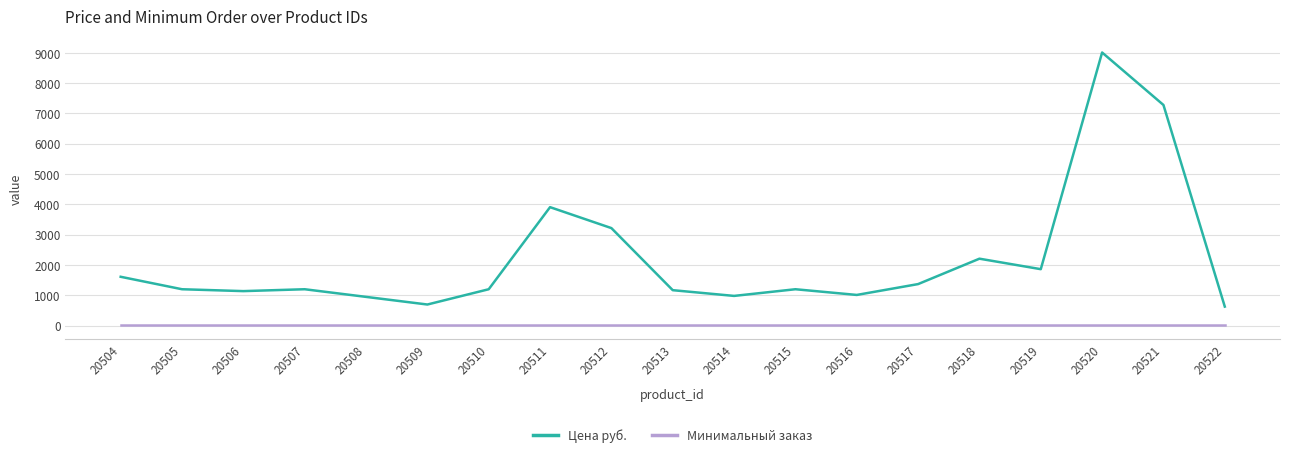

Which category has the highest value in the Цена руб. series?

20520